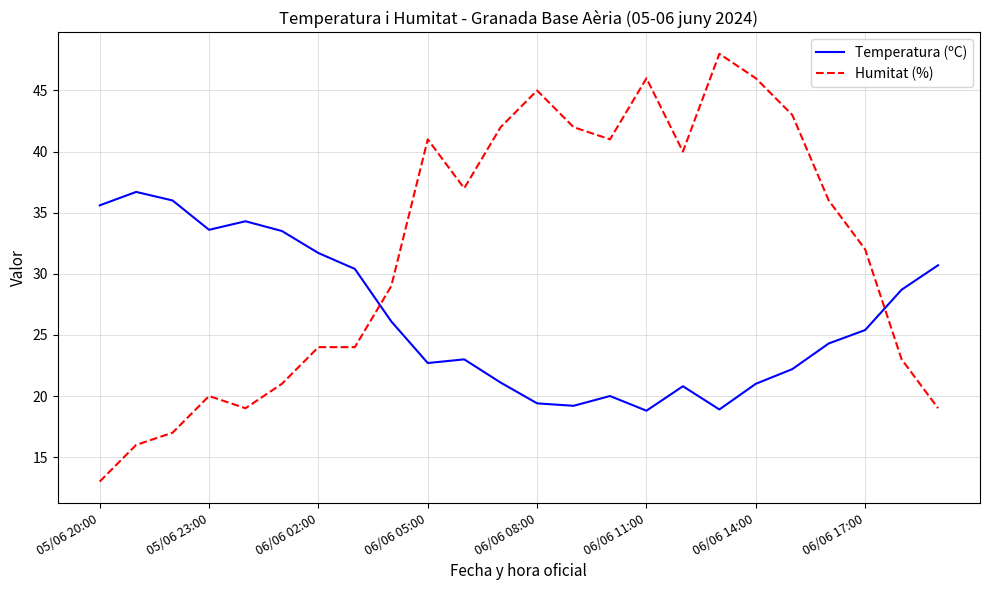

What is the lowest value of the Humitat (%) series?

13.0